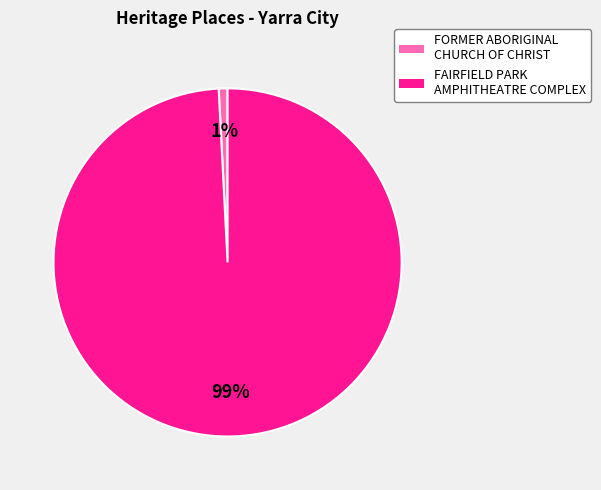

Rank the categories by value from lowest to highest.

FORMER ABORIGINAL CHURCH OF CHRIST, FAIRFIELD PARK AMPHITHEATRE COMPLEX